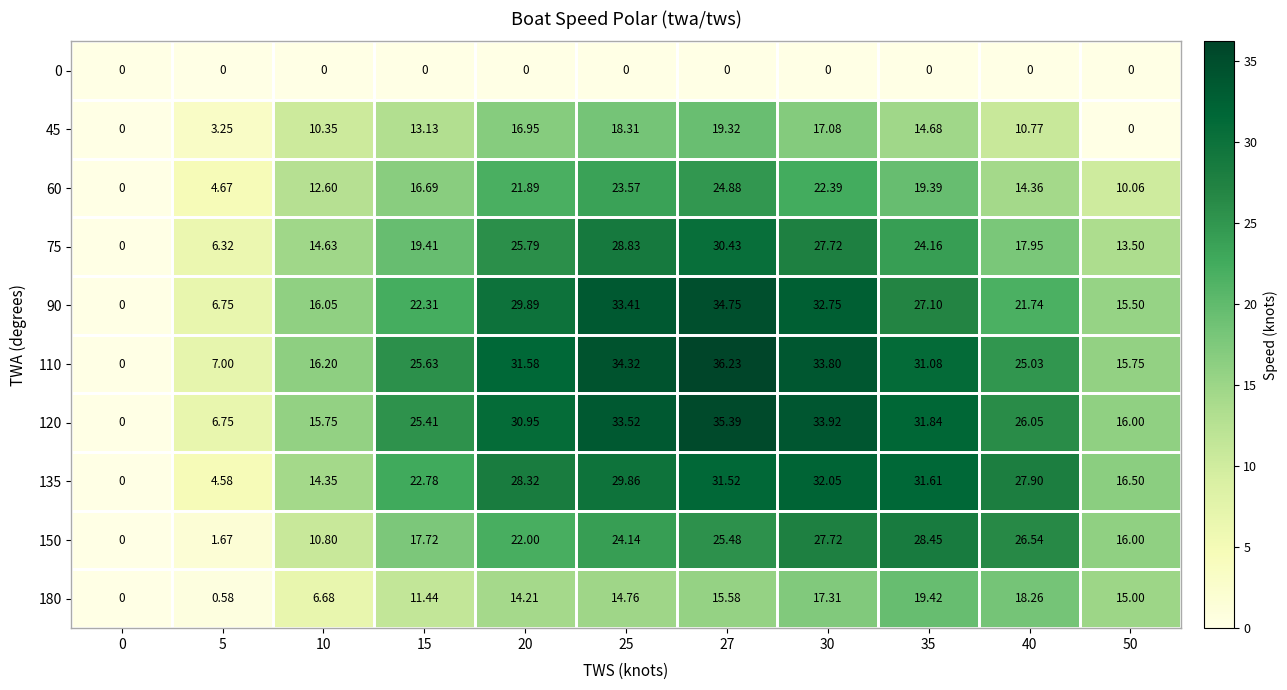

Is the value of 45 at 35 greater than the value of 180 at 50?

No